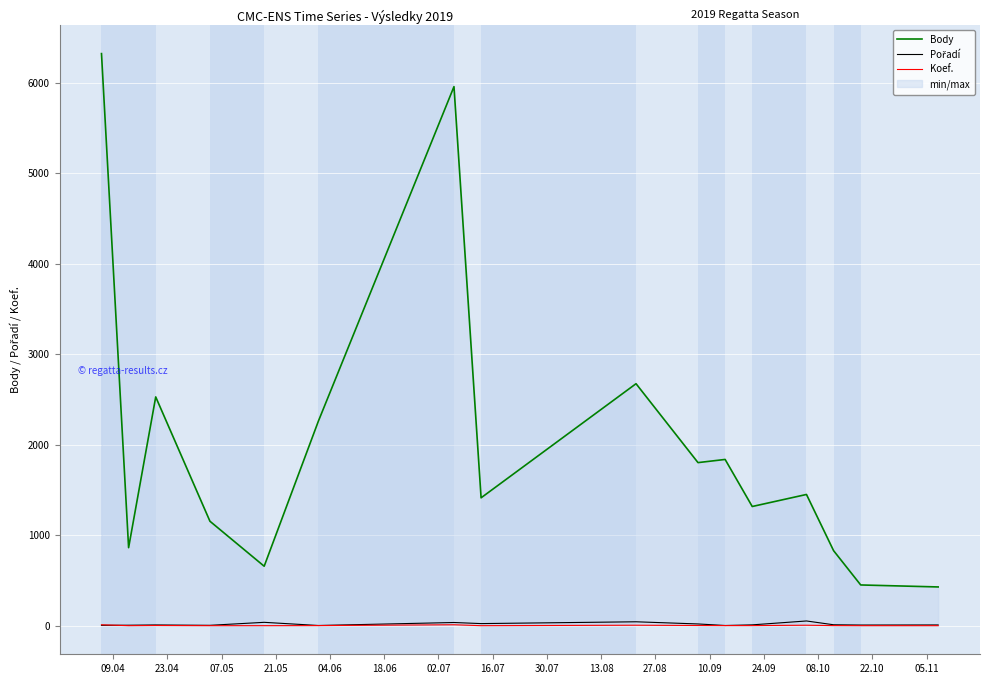

True or false: Koef. has a value of 1 at 07.05.

False